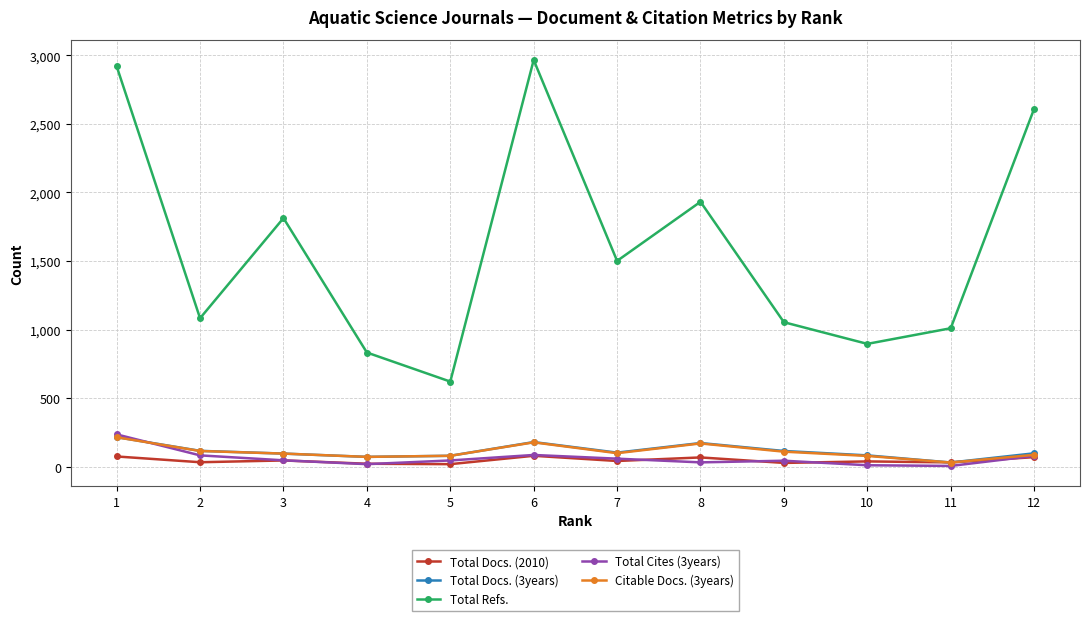

What is the total value across all series at 6?

3490